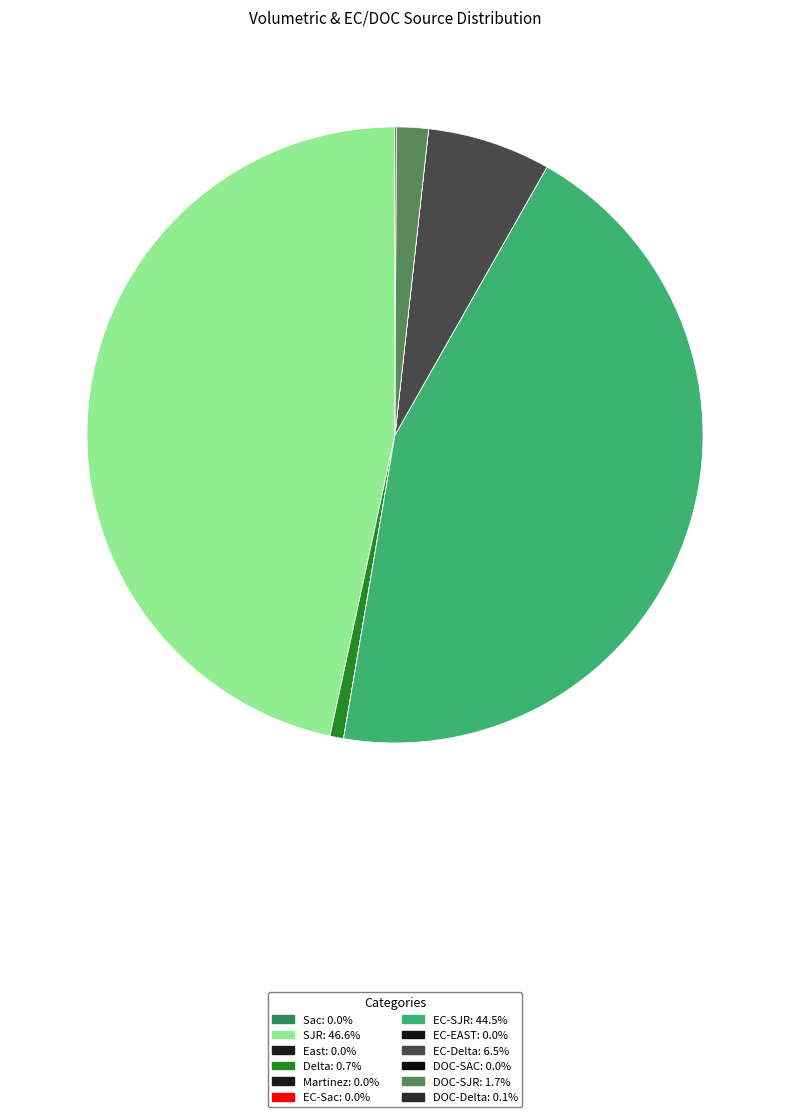

Is there a majority slice in this chart?

No